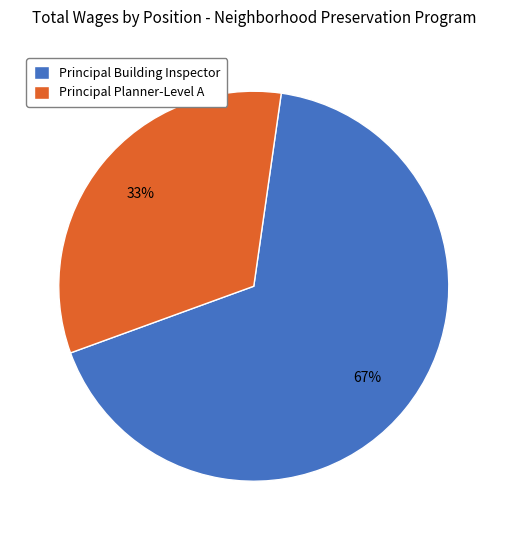

Rank the categories by value from highest to lowest.

Principal Building Inspector, Principal Planner-Level A